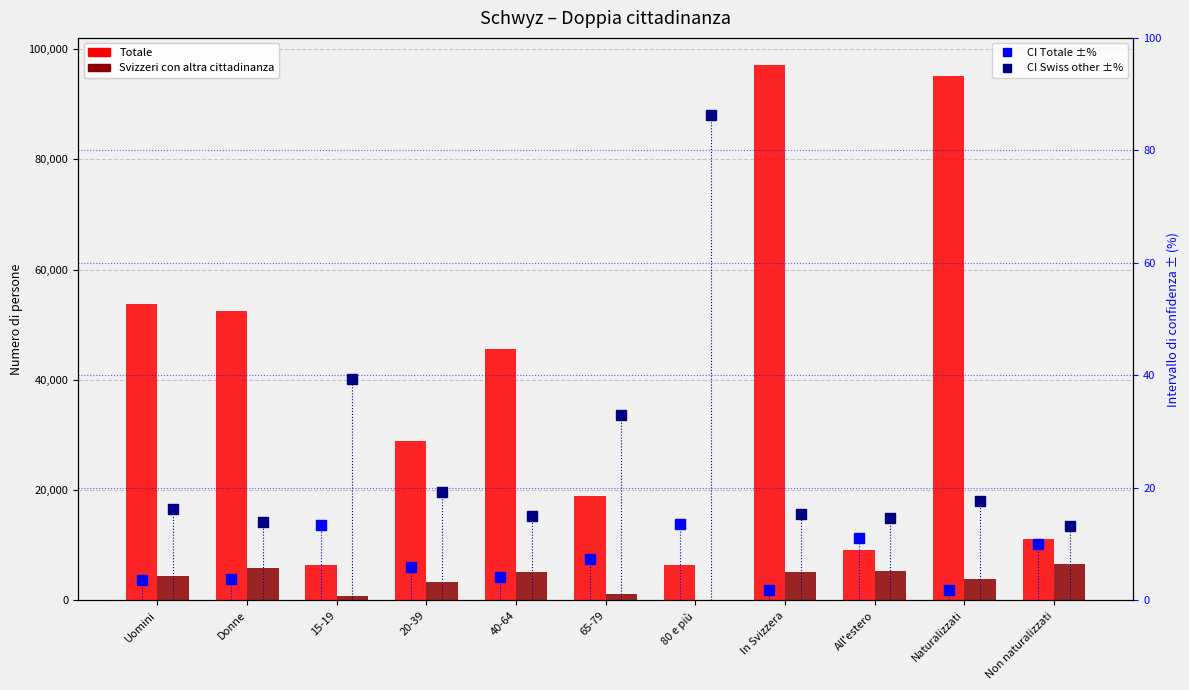

Reading right to left, list all the values displayed in this chart.

Totale: 11153.5	95124.5	9141.3	97136.7	6452.3	18974.0	45558.4	28930.1	6363.2	52451.0	53827.0
Svizzeri con altra cittadinanza: 6602.4	3852.2	5374.8	5079.8	166.6	1087.2	5096.4	3344.6	759.7	5965.5	4489.1
CI Totale ±%: 10.0	1.9	11.2	1.9	13.6	7.3	4.1	6.0	13.3	3.8	3.7
CI Swiss other ±%: 13.2	17.7	14.7	15.3	86.3	33.0	15.0	19.3	39.3	14.0	16.2